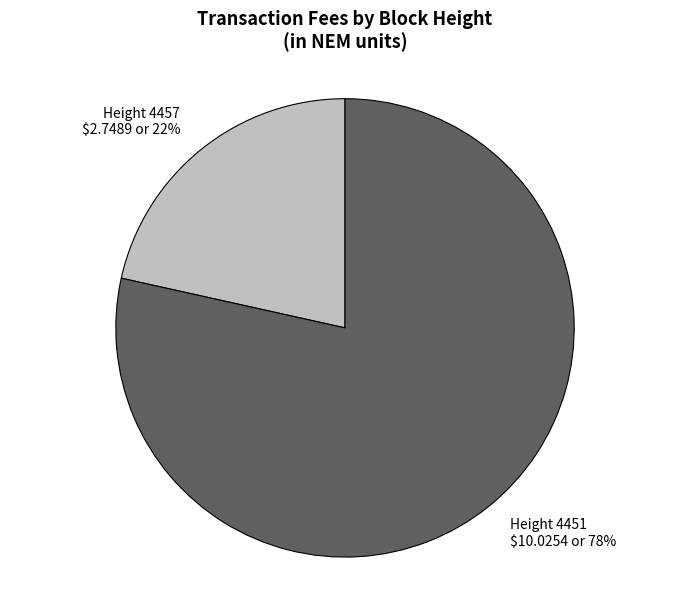

To the nearest percent, what is the average slice percentage?

50%